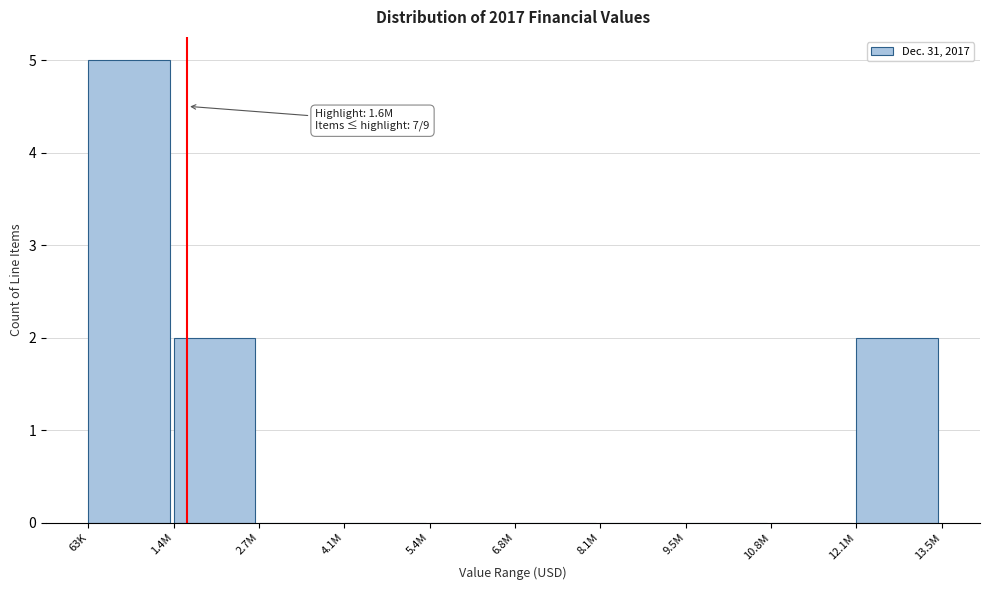

Reading left to right, what are all the values shown in this chart?

63K=5	1.4M=2	2.7M=0	4.1M=0	5.4M=0	6.8M=0	8.1M=0	9.5M=0	10.8M=0	12.1M=2